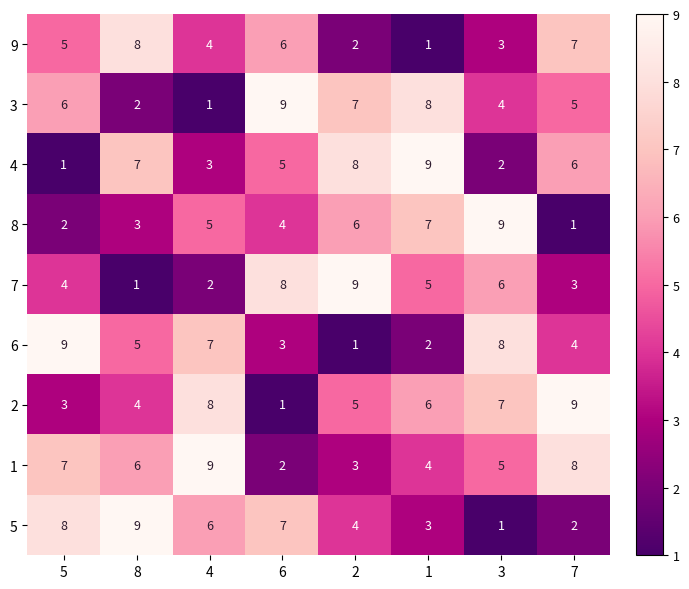

The 2 series shows 8 at 4. True or false?

True